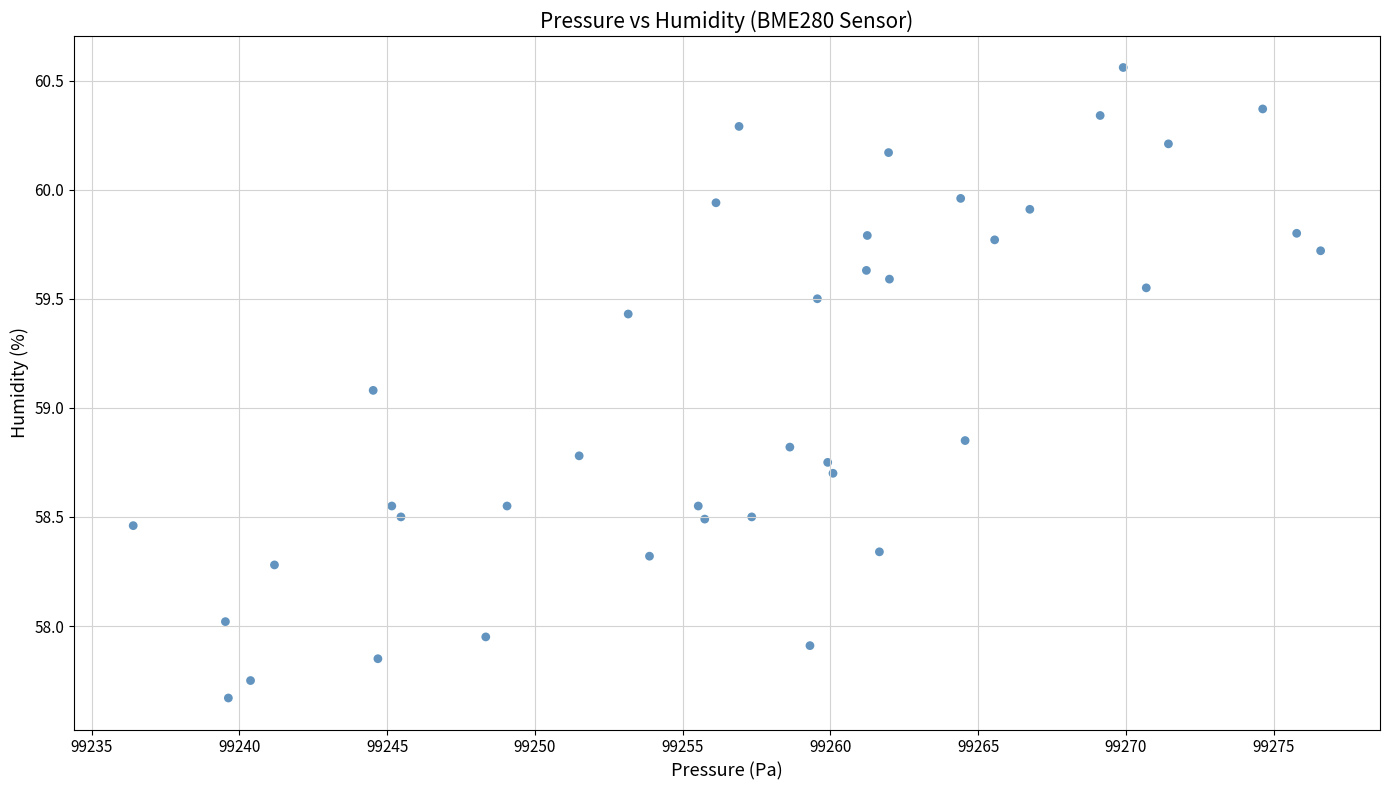

What is the range of Y values (max minus min)?

2.9